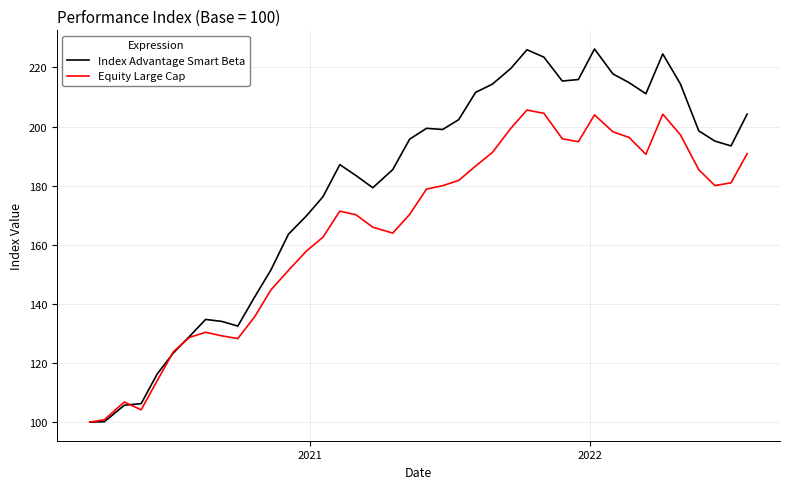

What is the minimum value for Index Advantage Smart Beta?

100.0